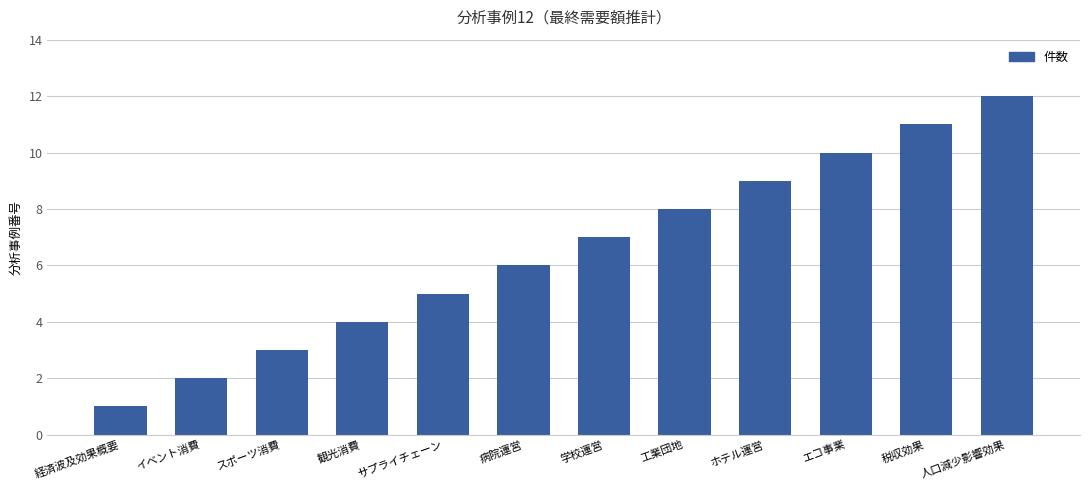

How many bars are there in total?

12